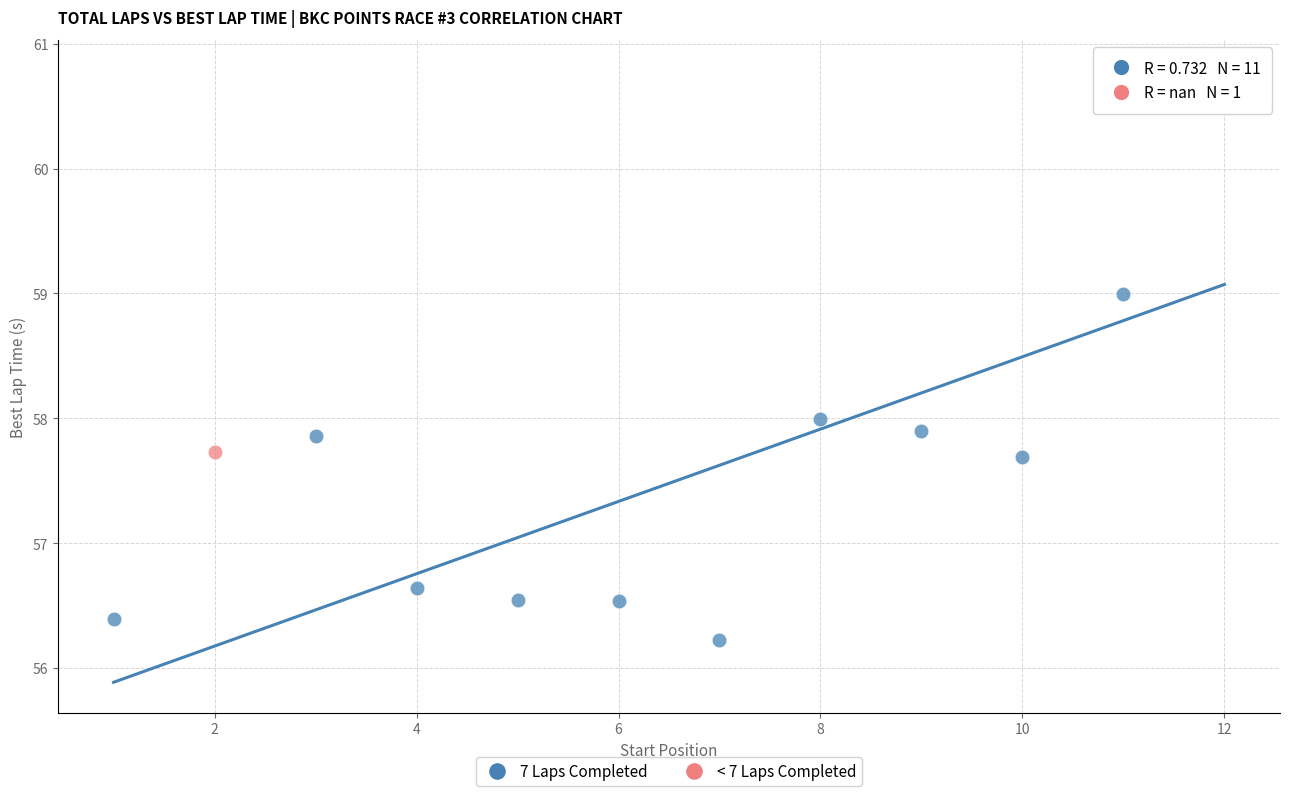

What are all the series names shown in the legend?

7 Laps Completed, < 7 Laps Completed